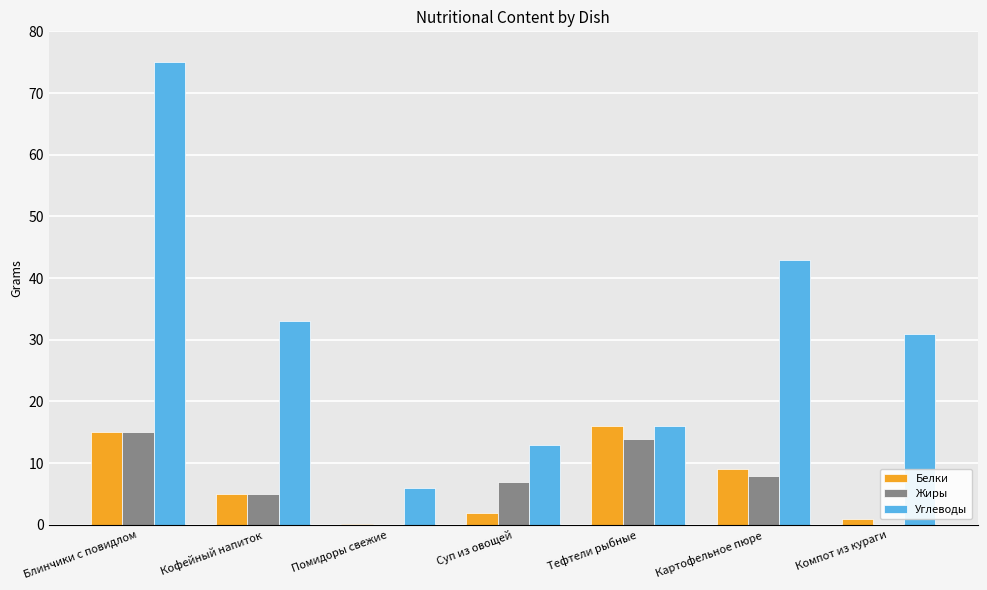

What is the approximate value of Жиры at Картофельное пюре?

8.0